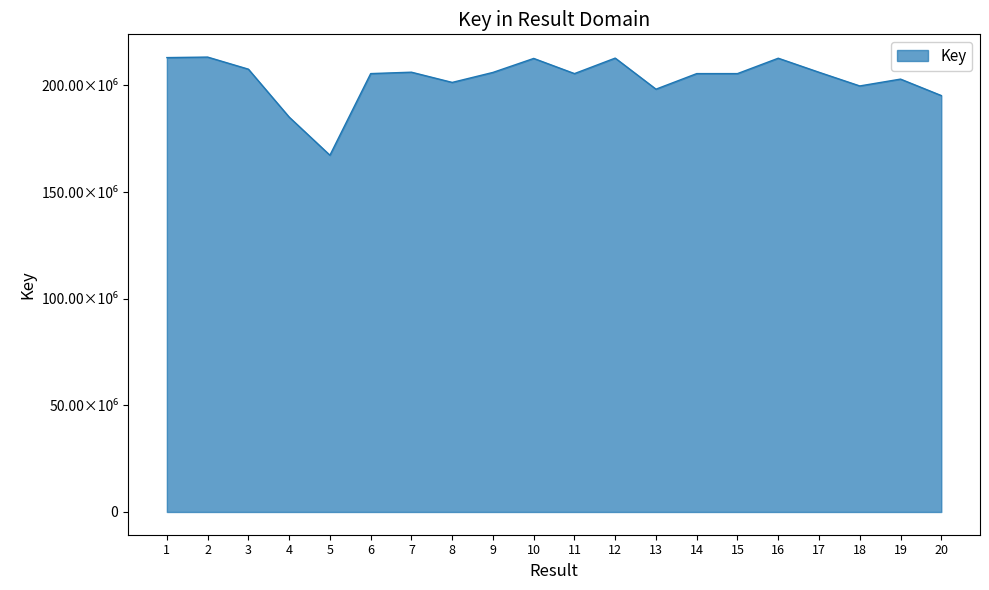

Does the chart have visible grid lines?

No